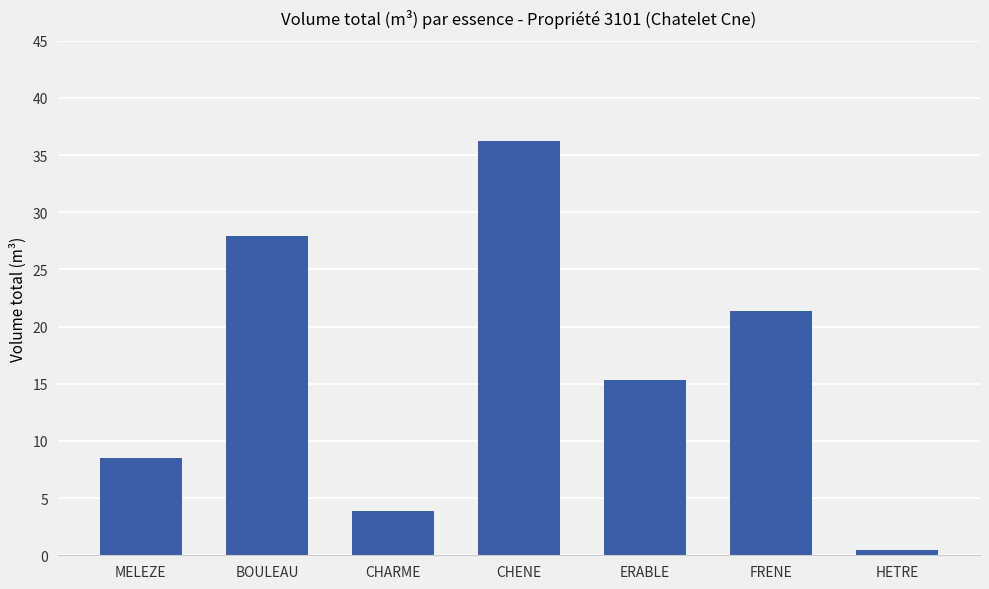

True or false: the data shows 36.2 at CHENE.

True